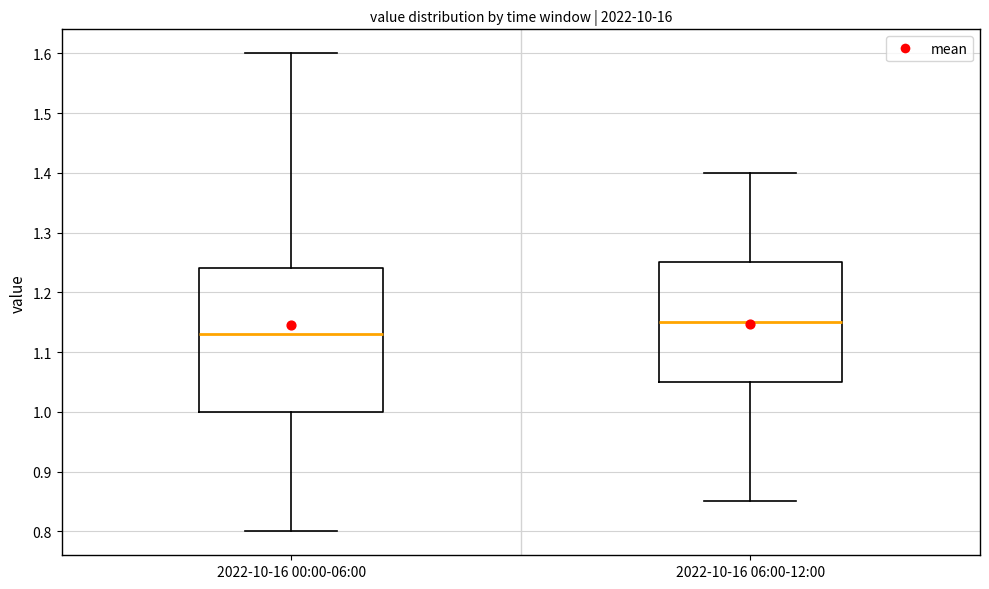

Reading left to right, transcribe this box plot: for each box, give where its median line is, the range the box spans, and where its two whiskers end, as read against the y-axis. The values are not printed on the chart, so give them approximately, as read against the axis.

2022-10-16 00:00-06:00: median 1.13, box 1.00 to 1.24, whiskers 0.80 to 1.60
2022-10-16 06:00-12:00: median 1.15, box 1.05 to 1.25, whiskers 0.85 to 1.40